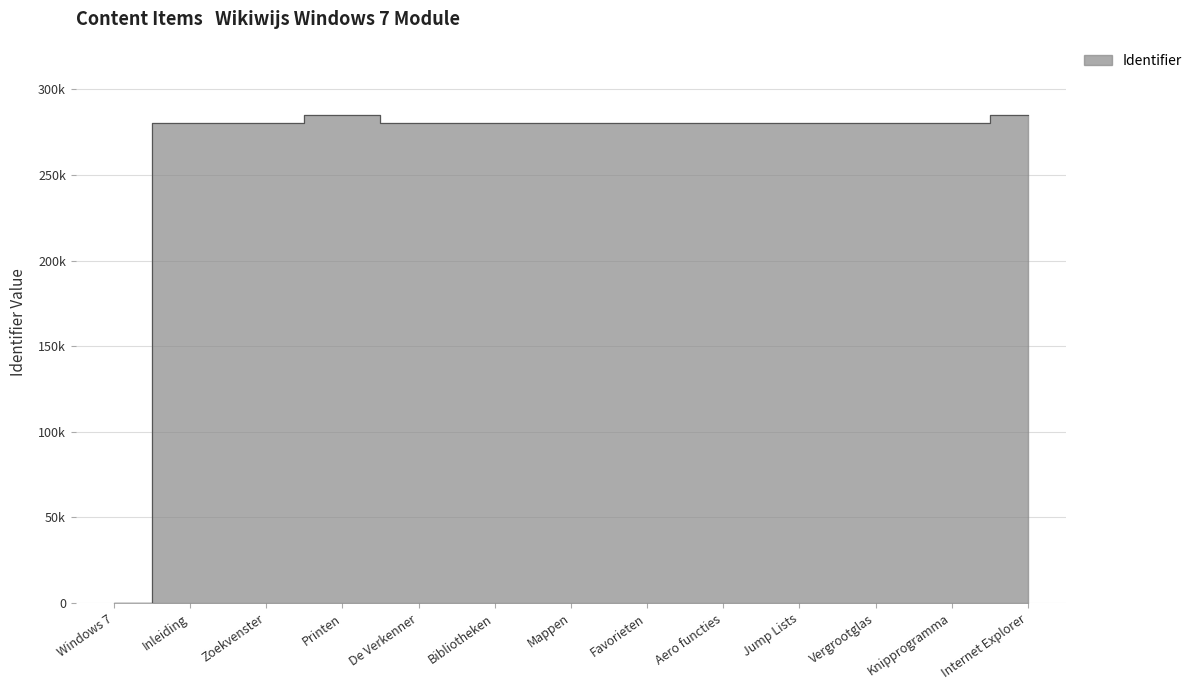

Which has a higher value, Favorieten or Windows 7?

Favorieten